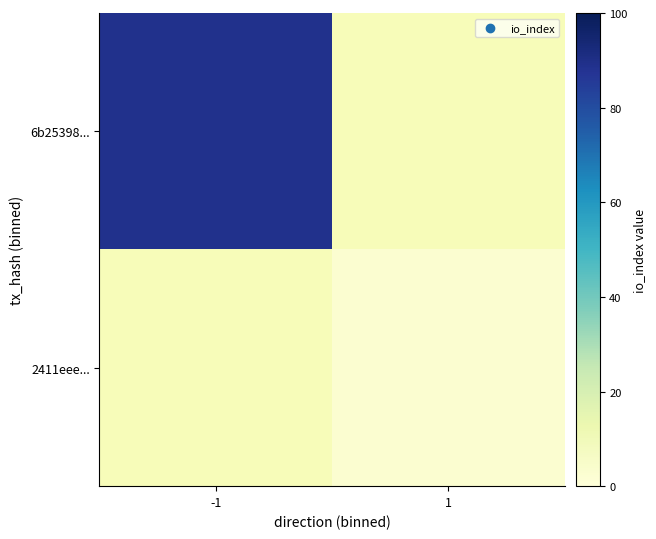

Is the value of 6b25398... at 1 greater than the value of 2411eee... at -1?

No